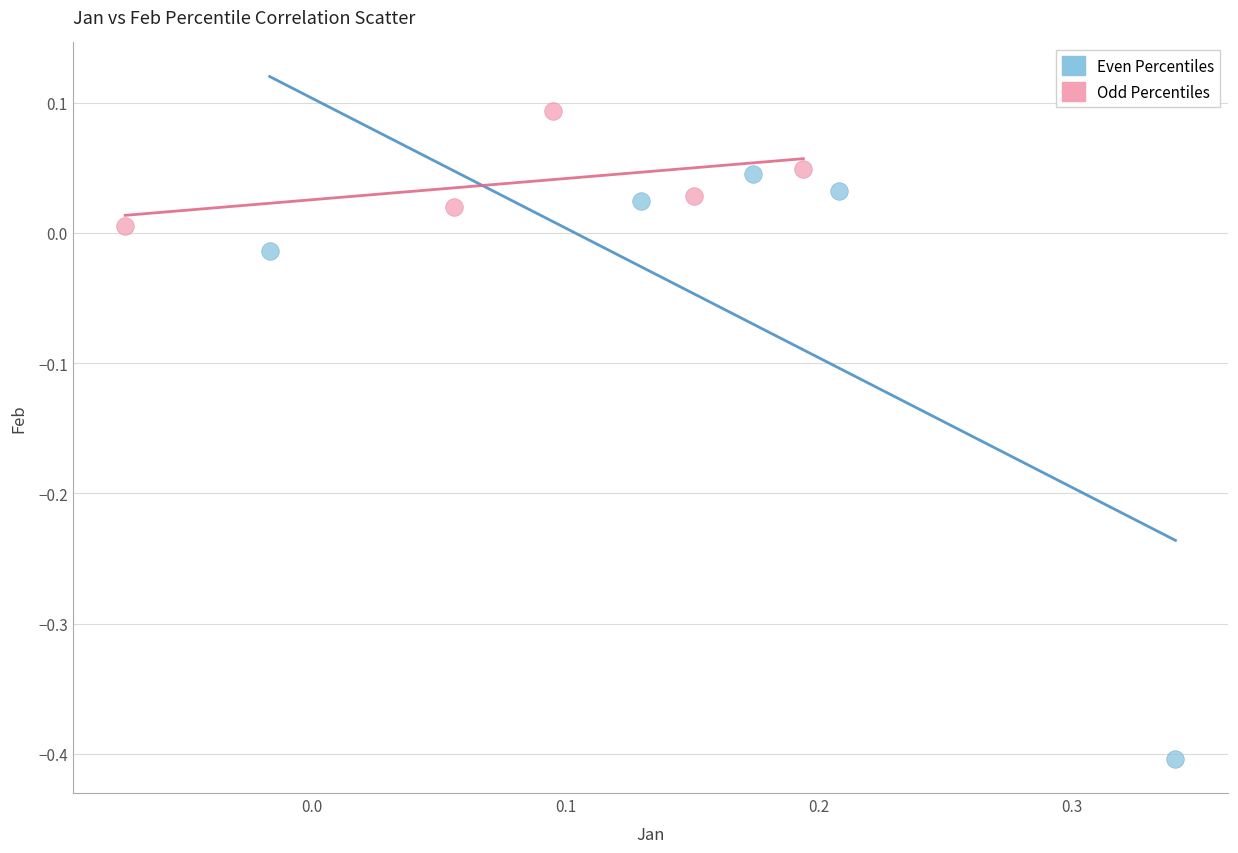

Which series reaches the maximum Y coordinate?

Odd Percentiles